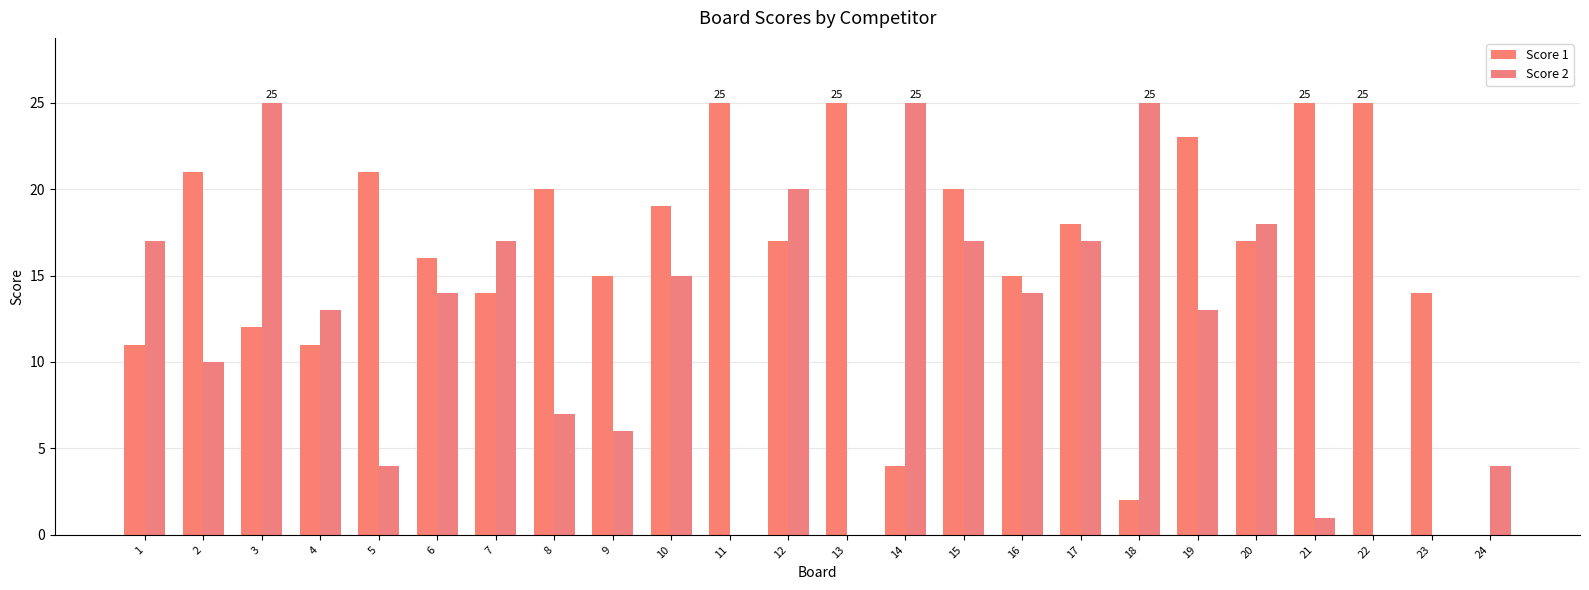

What is the approximate value of Score 1 at 1?

11